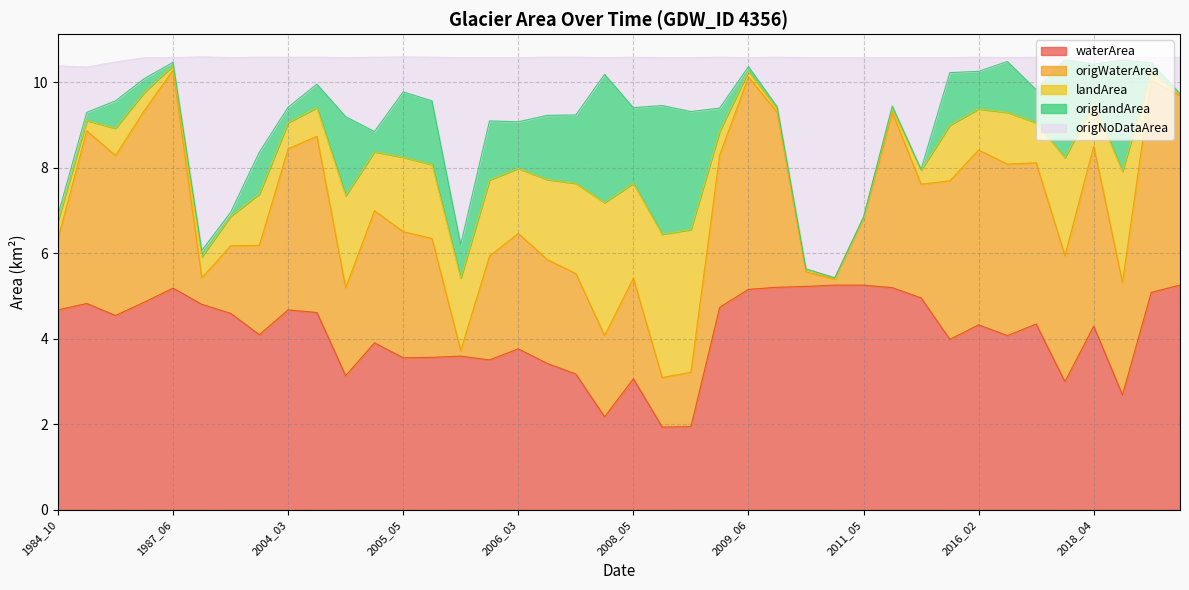

Where is the first local maximum for origNoDataArea?

1987_06